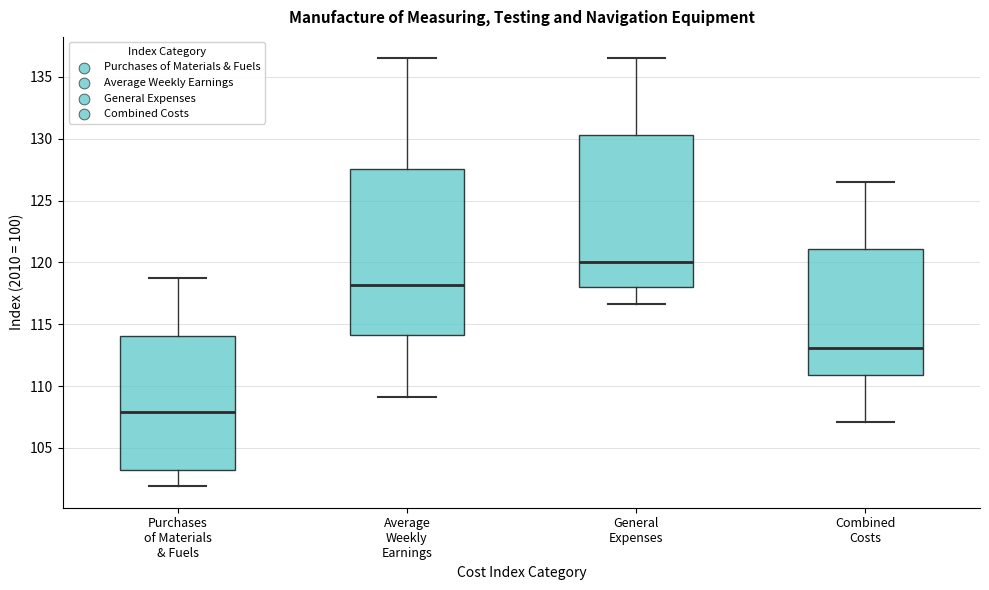

Which box is the tallest, from its lower edge to its upper edge?

Average Weekly Earnings